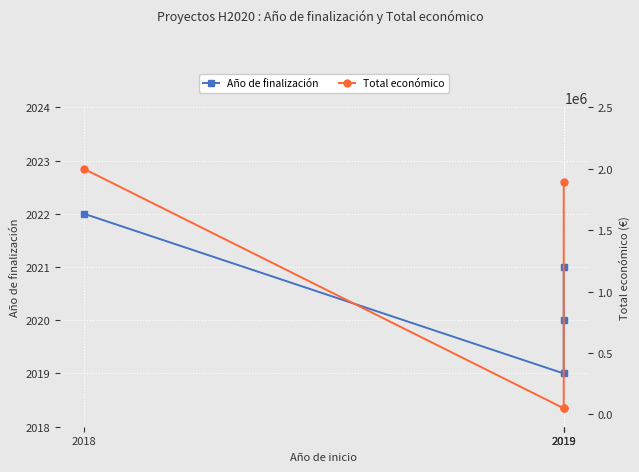

Which series has the largest total across all categories?

Total económico